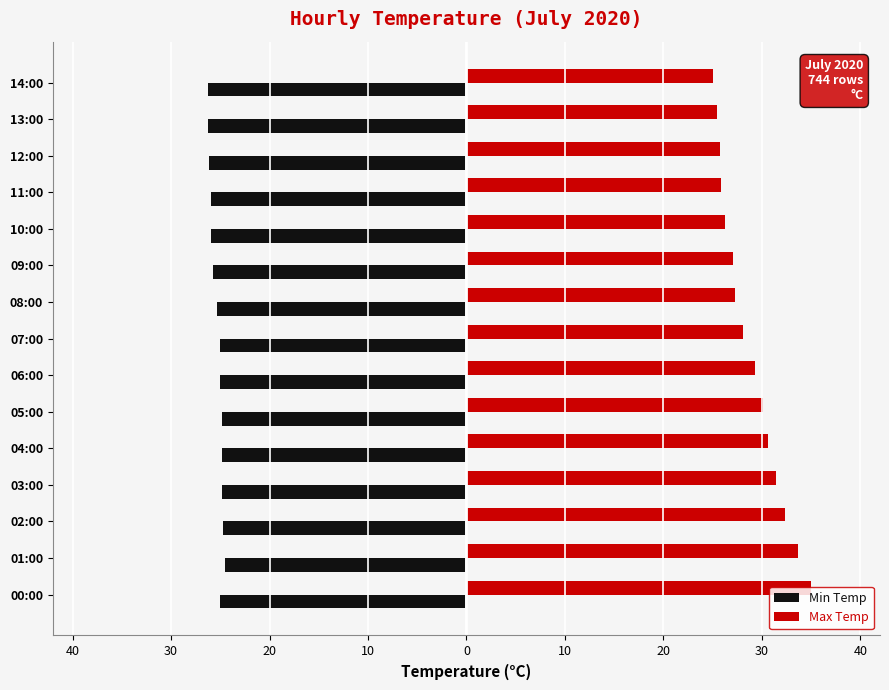

Reading left to right, extract all data points from this chart.

Min Temp: -25.0	-24.5	-24.7	-24.8	-24.8	-24.8	-25.0	-25.0	-25.3	-25.7	-25.9	-26.0	-26.2	-26.3	-26.3
Max Temp: 35.0	33.7	32.4	31.4	30.6	30.1	29.3	28.1	27.3	27.1	26.3	25.9	25.7	25.4	25.0